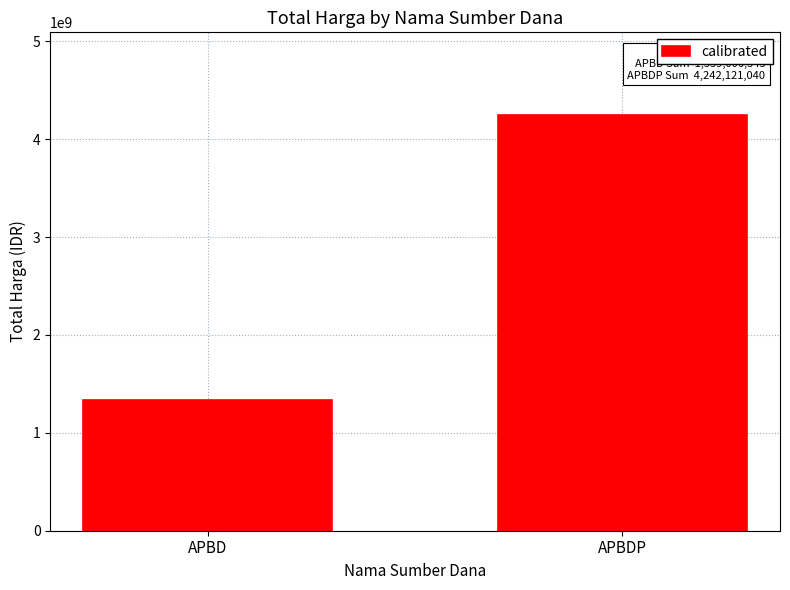

What is the maximum value shown in the chart?

4242121040